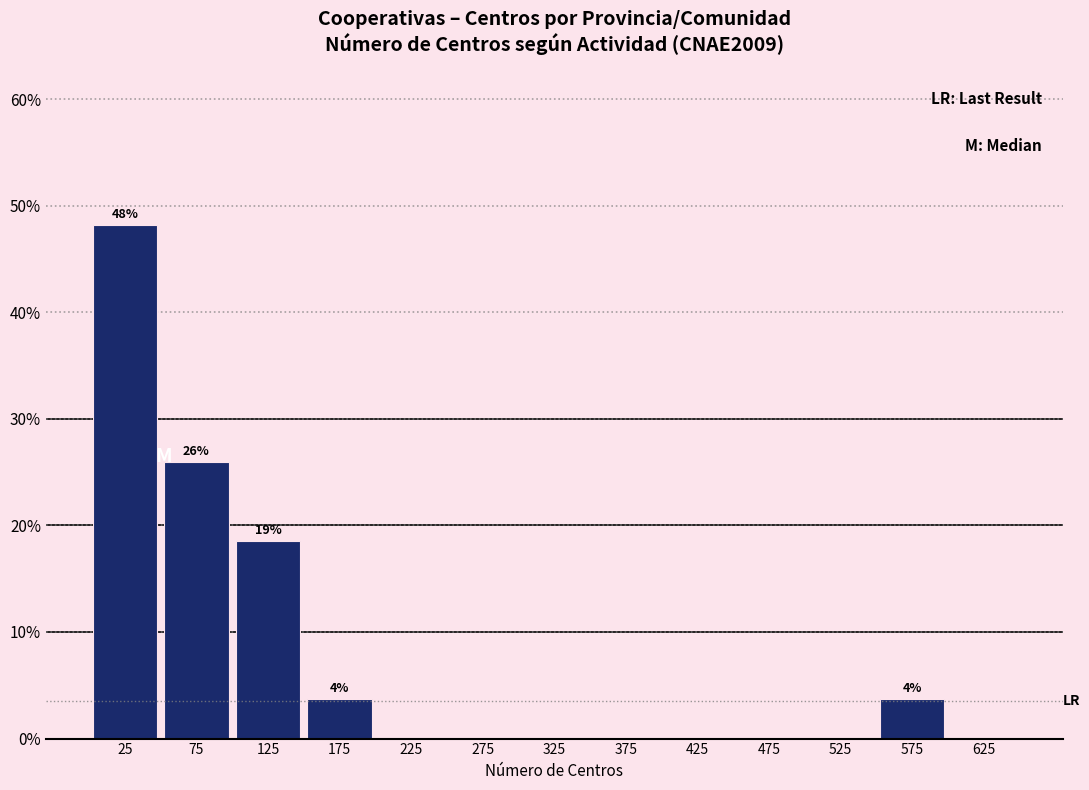

Which range on the x-axis has the tallest bar?

0 to 50